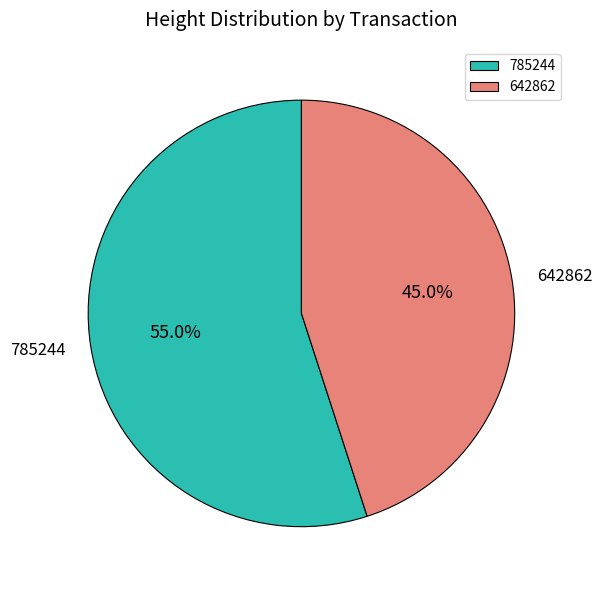

To the nearest percent, what is the combined percentage of 785244 and 642862?

100%